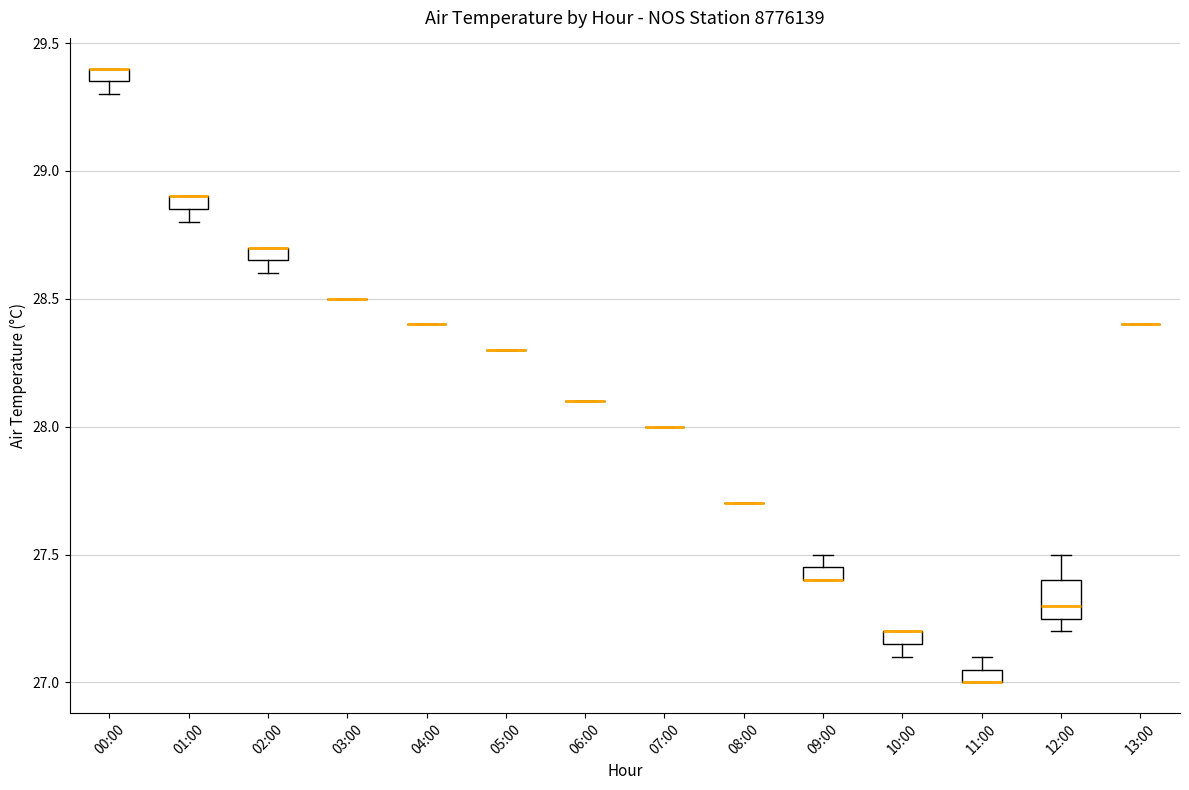

Where is the upper edge of the box for 11:00 on the y-axis? The values are not printed on the chart, so give them approximately, as read against the axis.

27.05